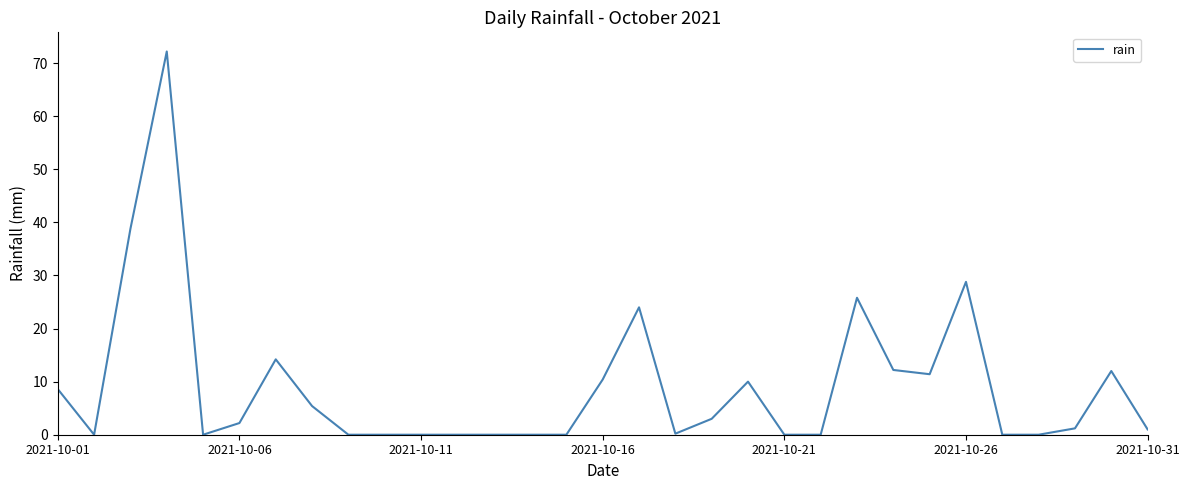

What is the greatest value displayed?

72.2